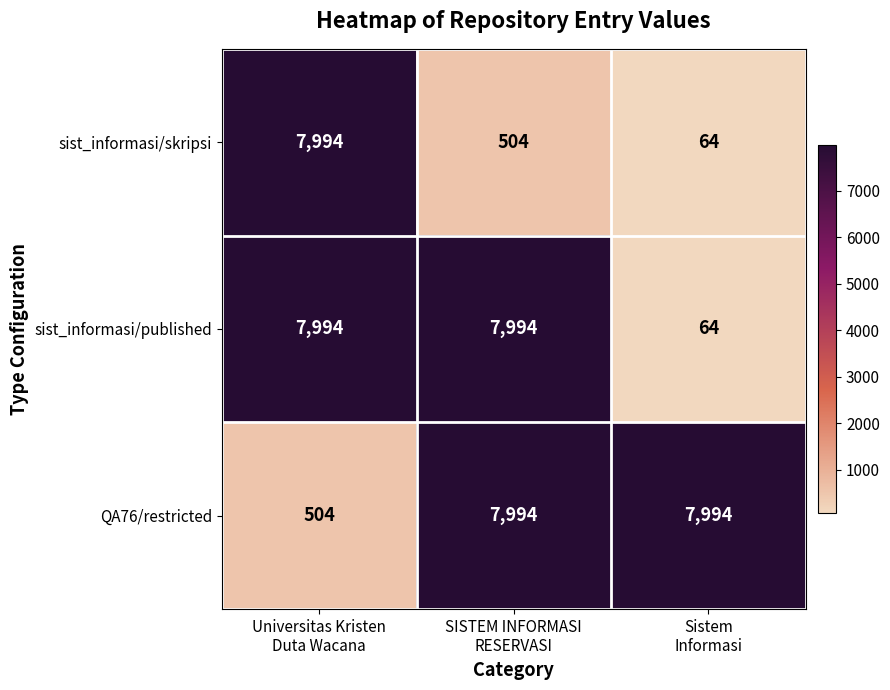

At how many categories does at least one series exceed 5134?

3